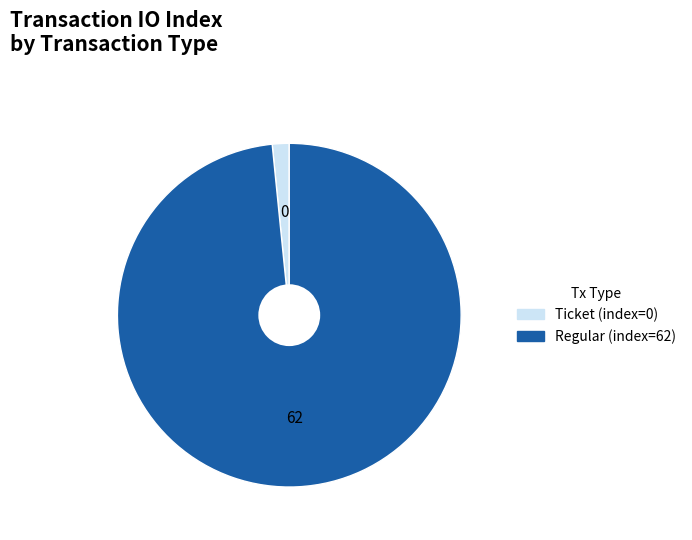

Does Regular (index=62) represent more than half of the total?

Yes